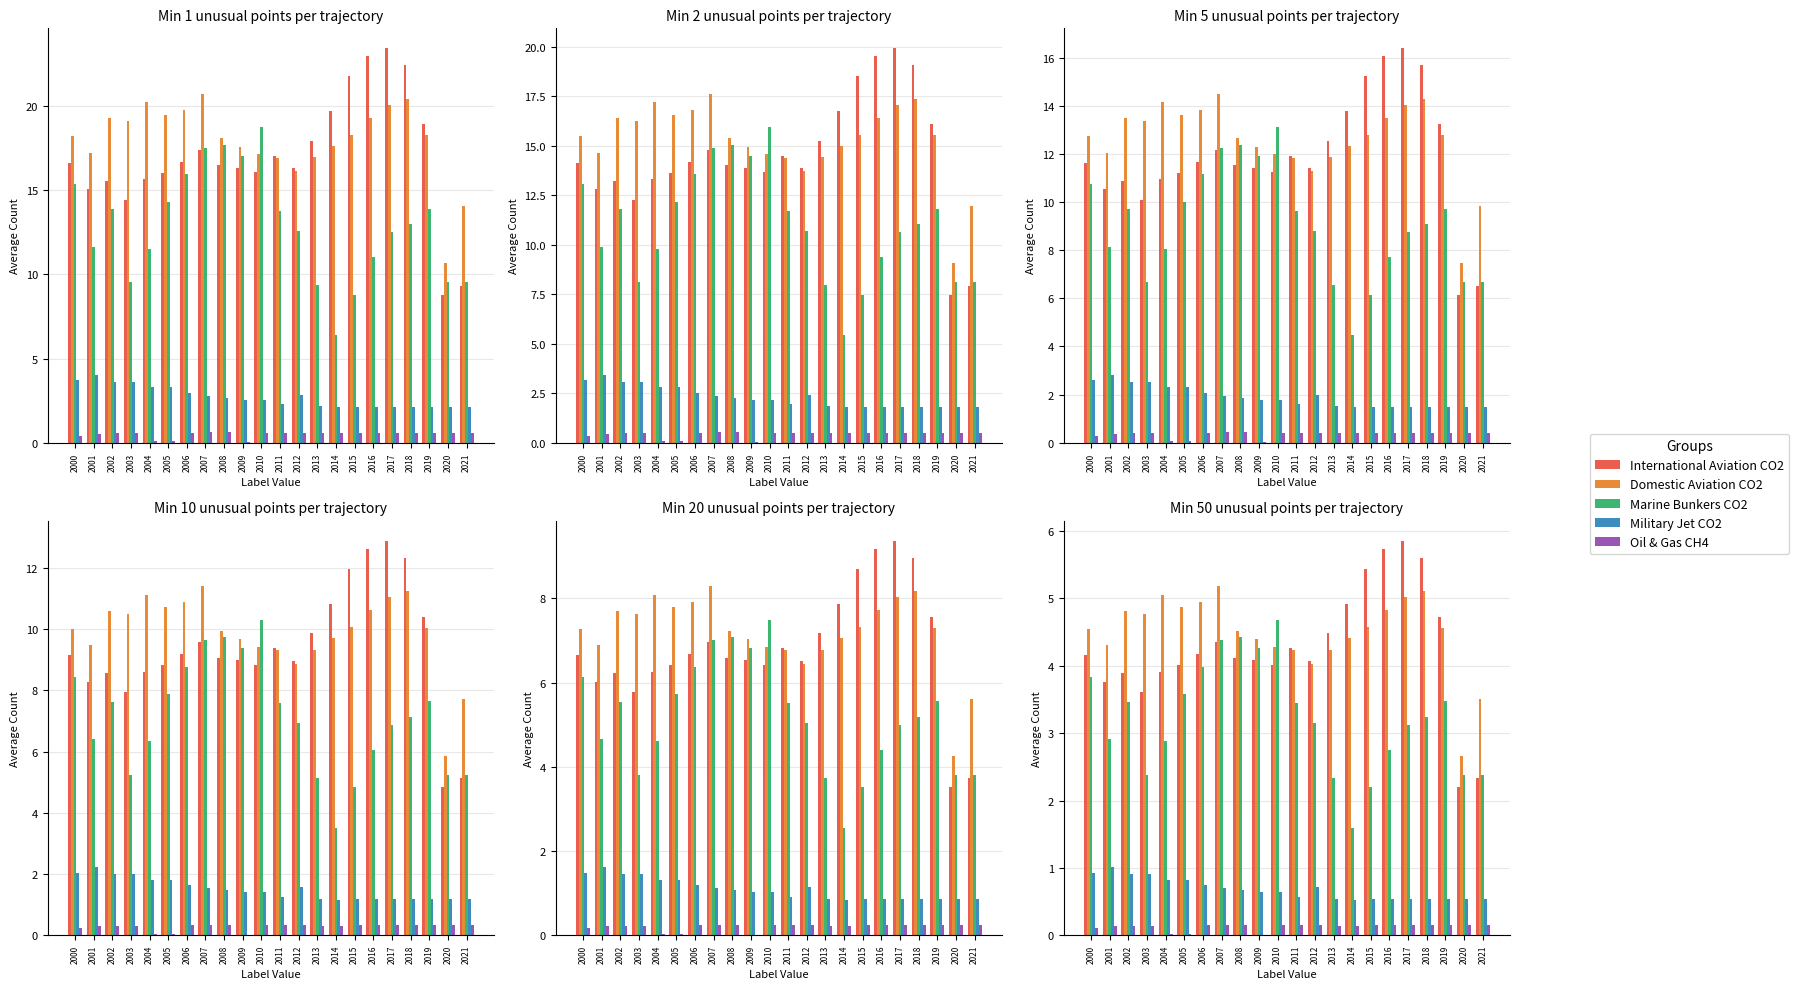

Between 2015 and 2004, which is larger?

2015